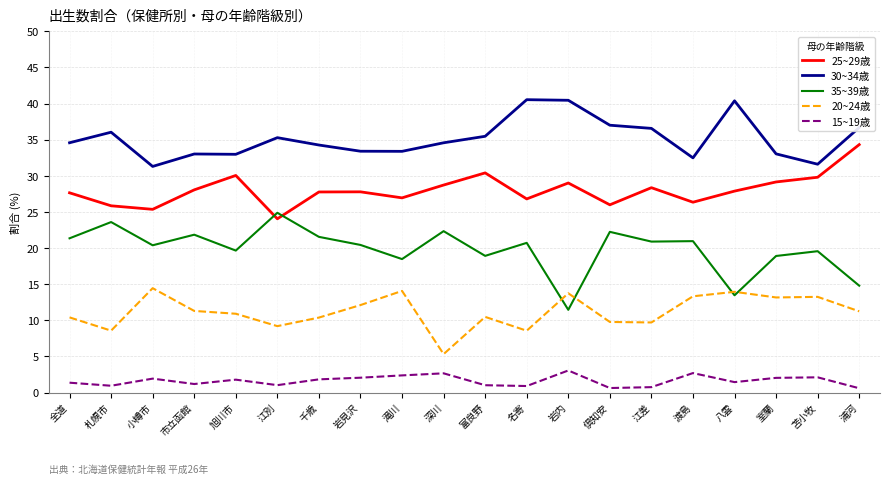

What is the difference between the maximum and minimum values in the 15~19歳 series?

2.5